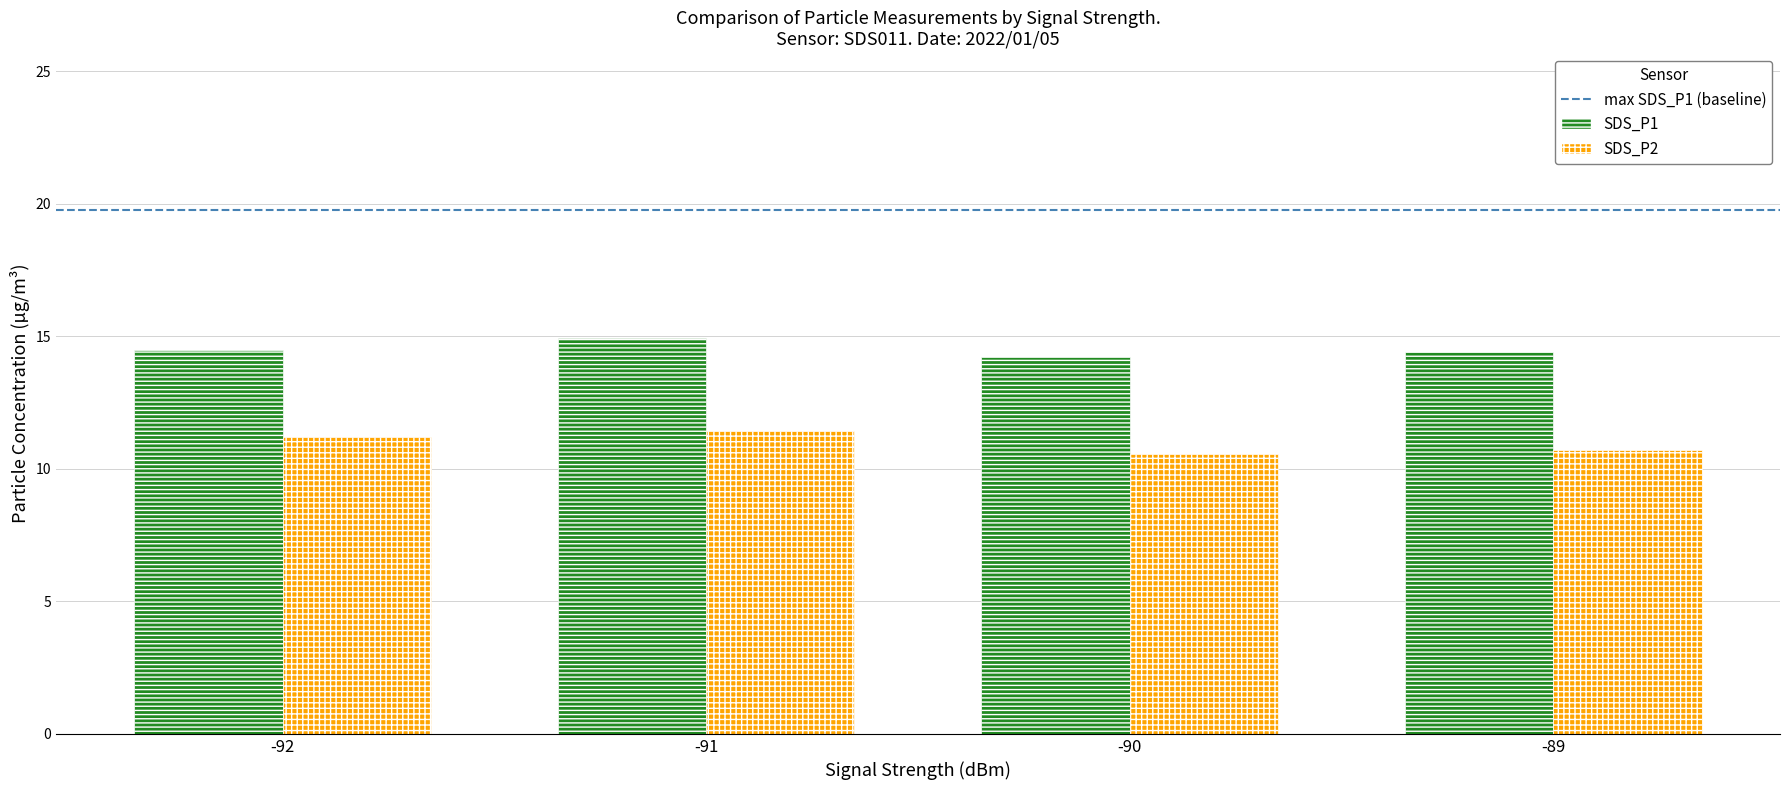

What is the total value across all series at -91?

26.4